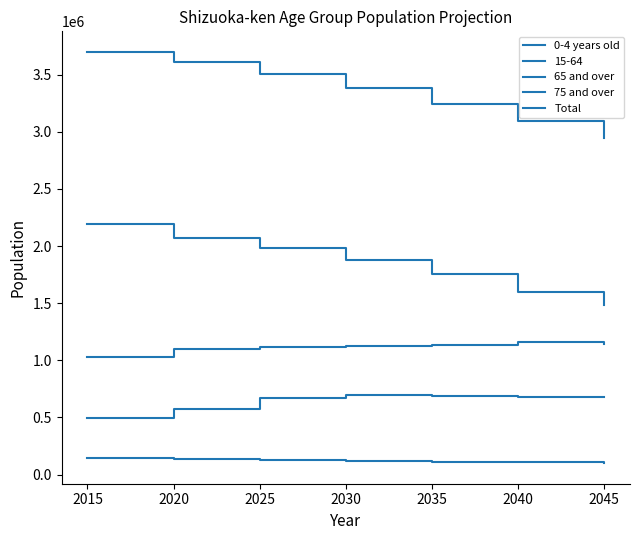

What is the difference between the highest and lowest values at 2040?

2988317